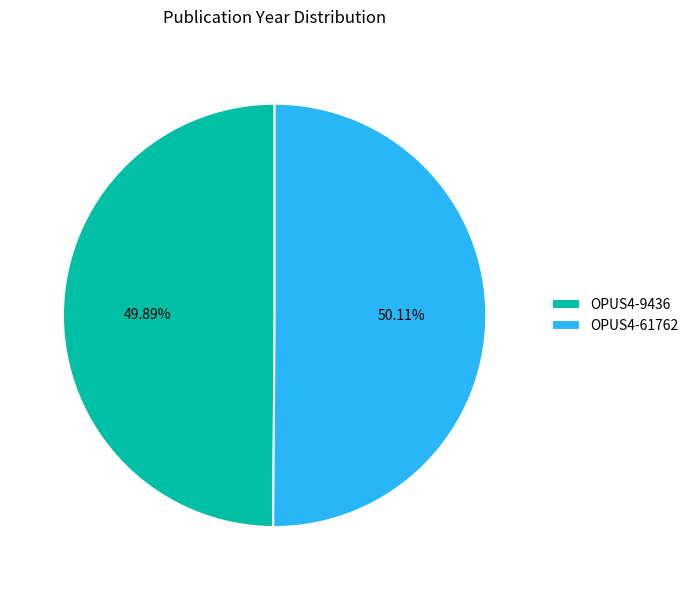

What percentage is the OPUS4-9436 slice, to the nearest percent?

50%